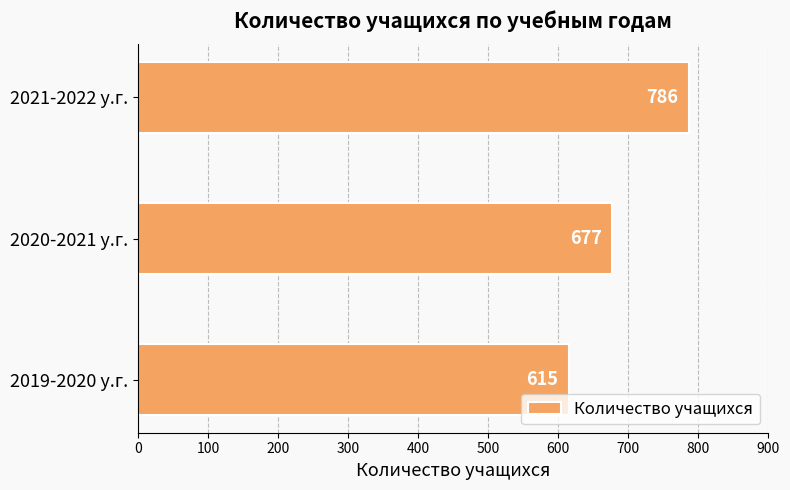

At which label is the value closest to 700?

2020-2021 у.г.